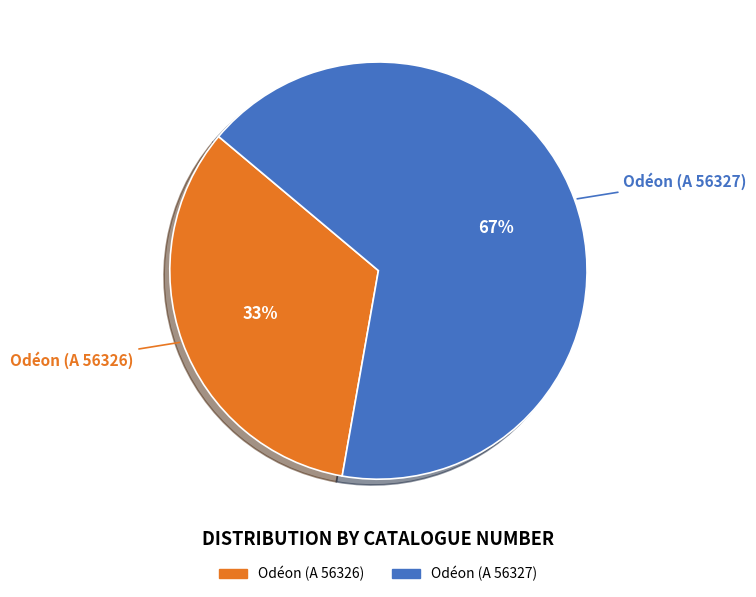

Is it true that Odéon (A 56326) is 33% of the pie?

True